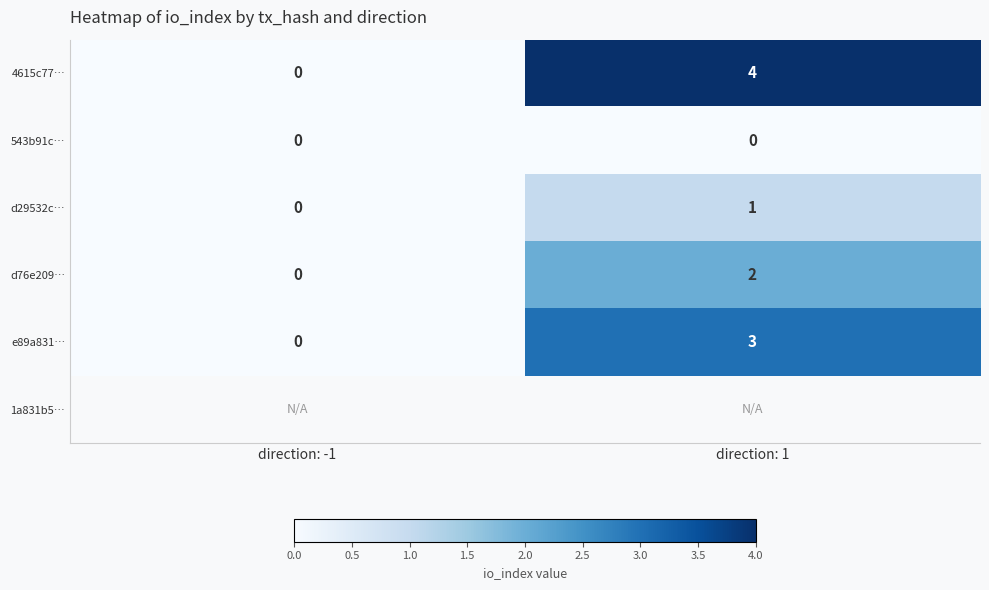

At which category does the chart reach its peak across all series?

direction: 1